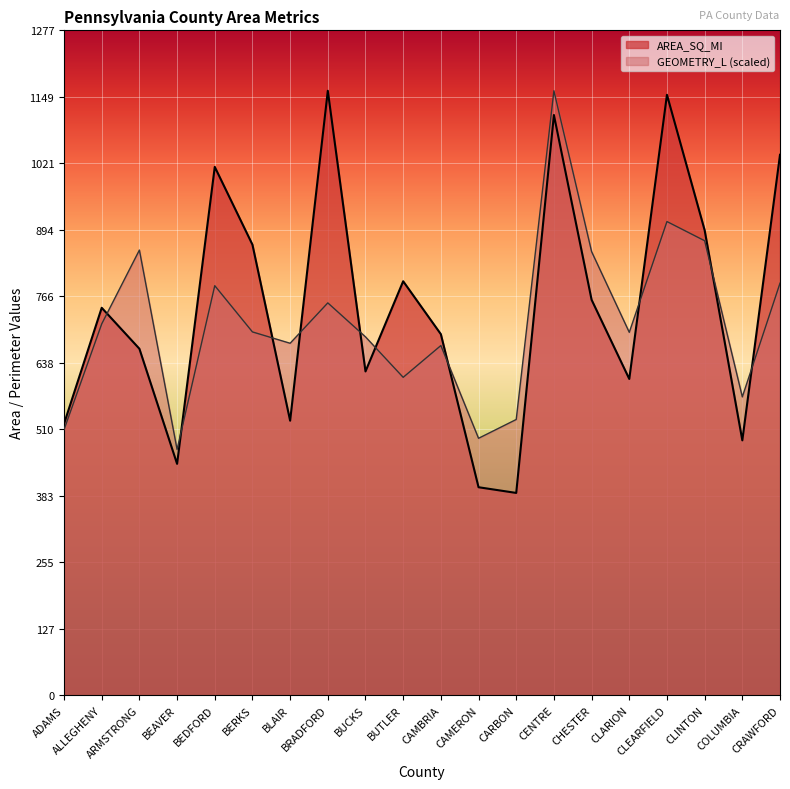

What is the sum of all GEOMETRY_L values?

14319.2